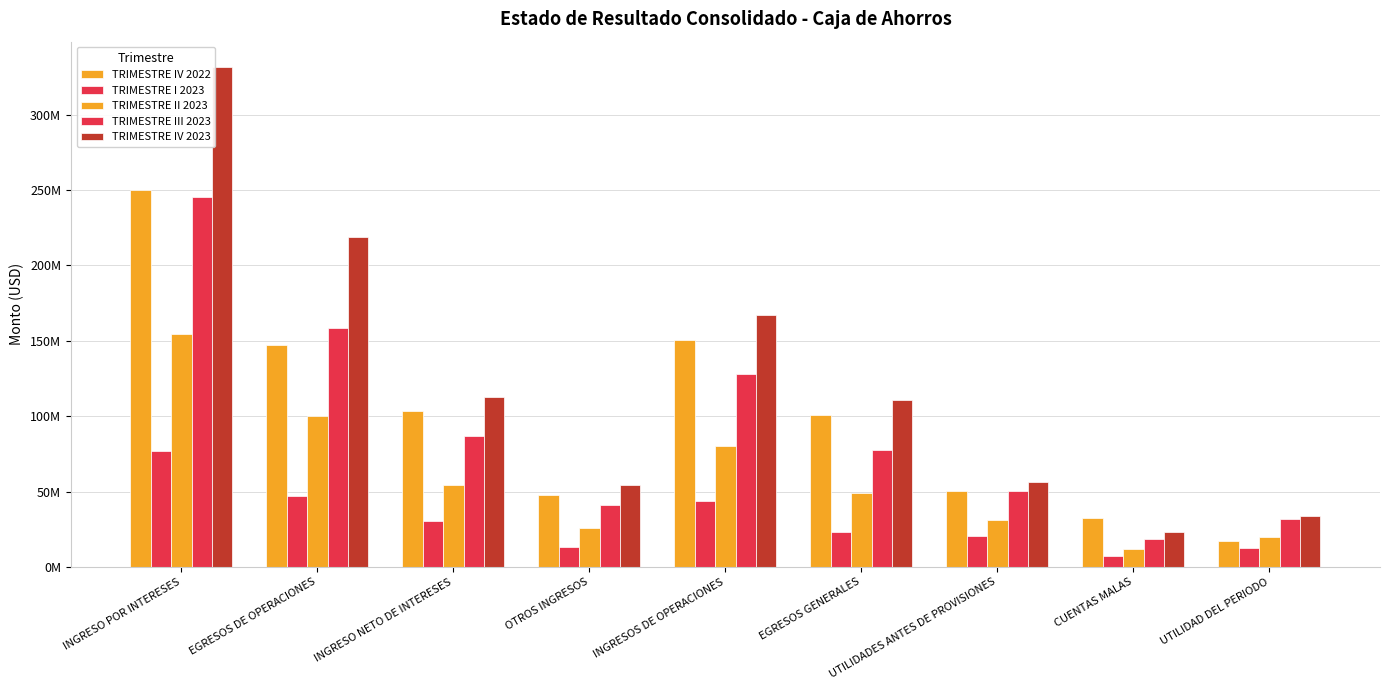

What are all the series names shown in the legend?

TRIMESTRE IV 2022, TRIMESTRE I 2023, TRIMESTRE II 2023, TRIMESTRE III 2023, TRIMESTRE IV 2023